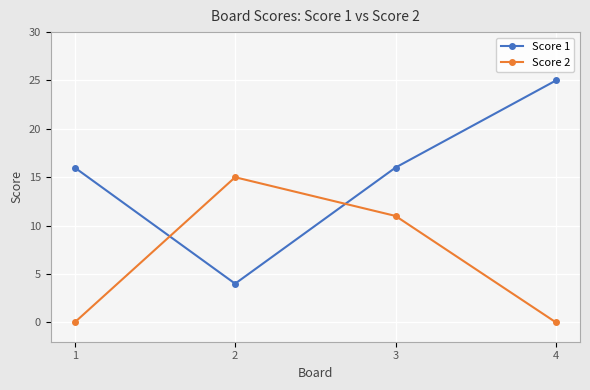

What are all the series names shown in the legend?

Score 1, Score 2